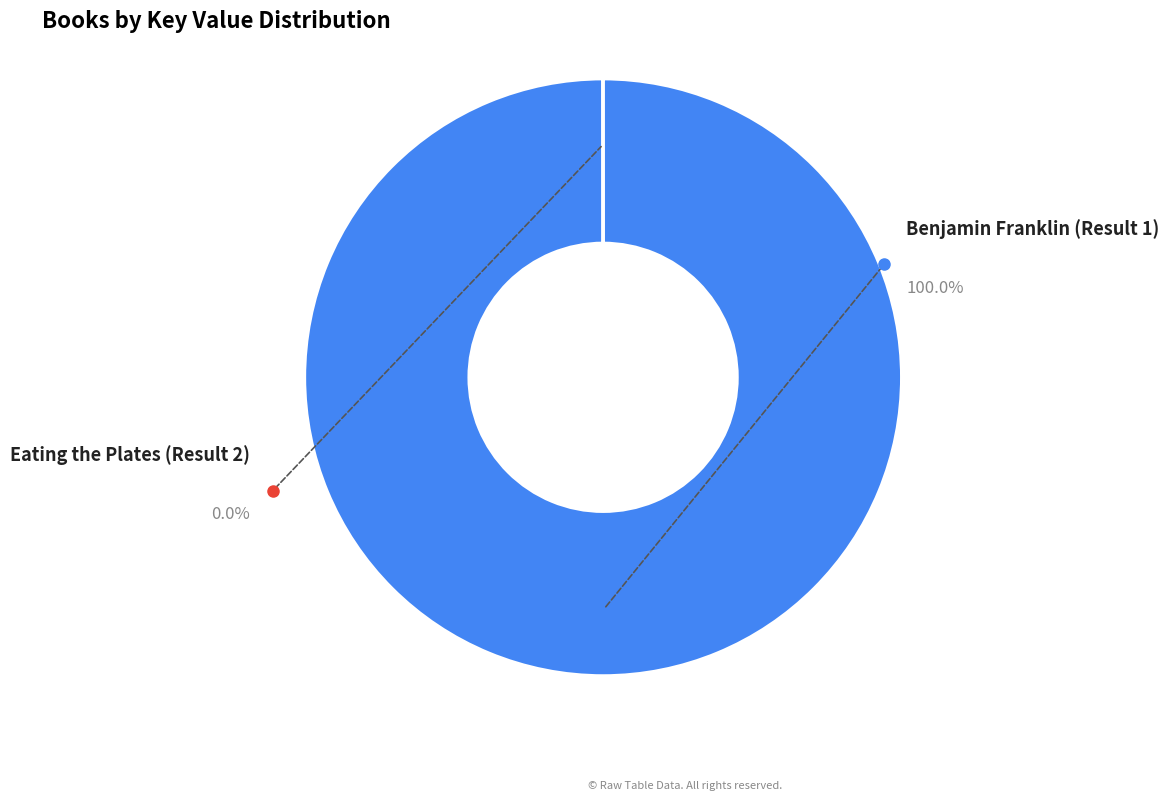

What is the change in value from Benjamin Franklin (Result 1) to Eating the Plates (Result 2)?

-46781380